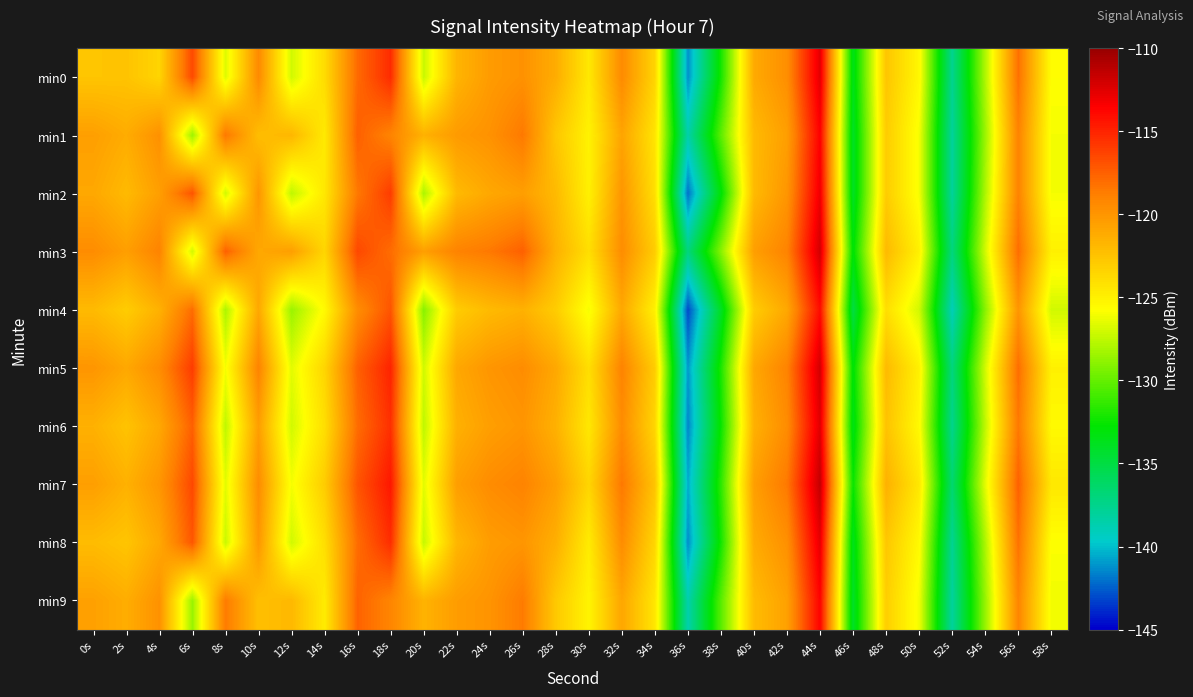

Which category has the highest value across all series?

44s